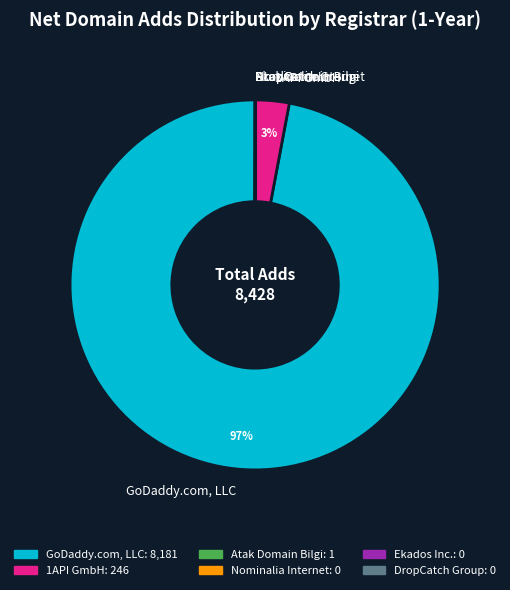

The GoDaddy.com, LLC slice represents 97% of the pie. True or false?

True